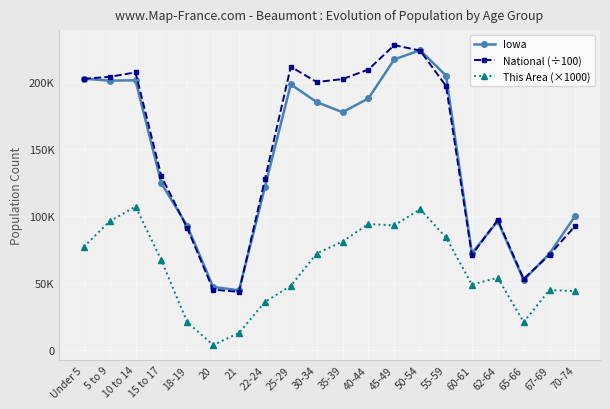

Which label corresponds to the largest value in the chart?

45-49